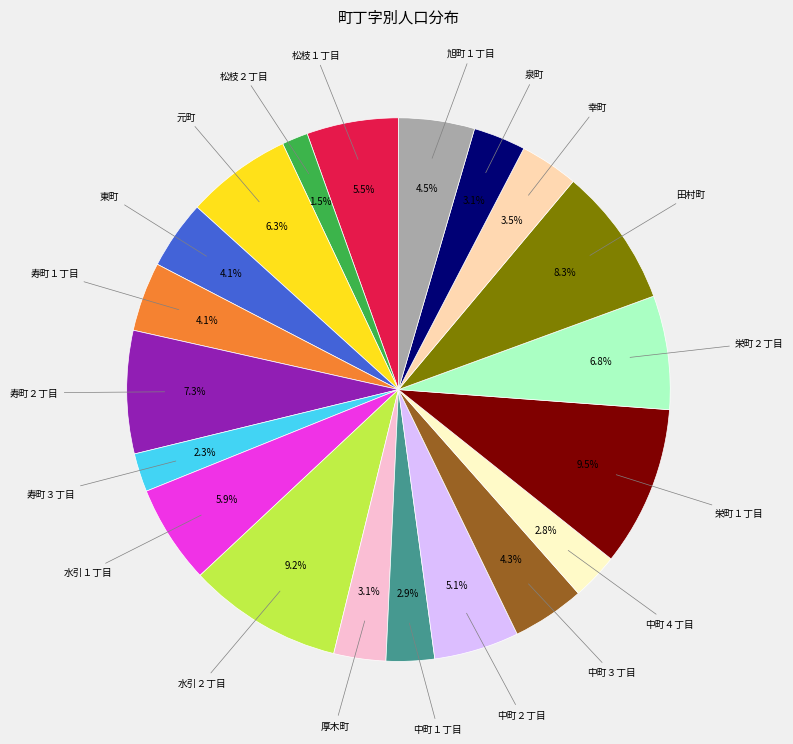

How many slices are in this pie chart?

20